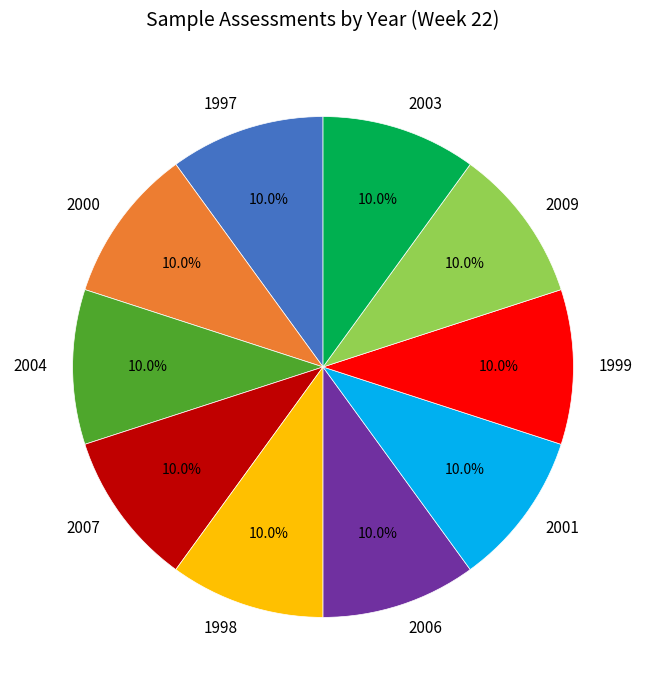

Is 2009 the majority of the pie?

No